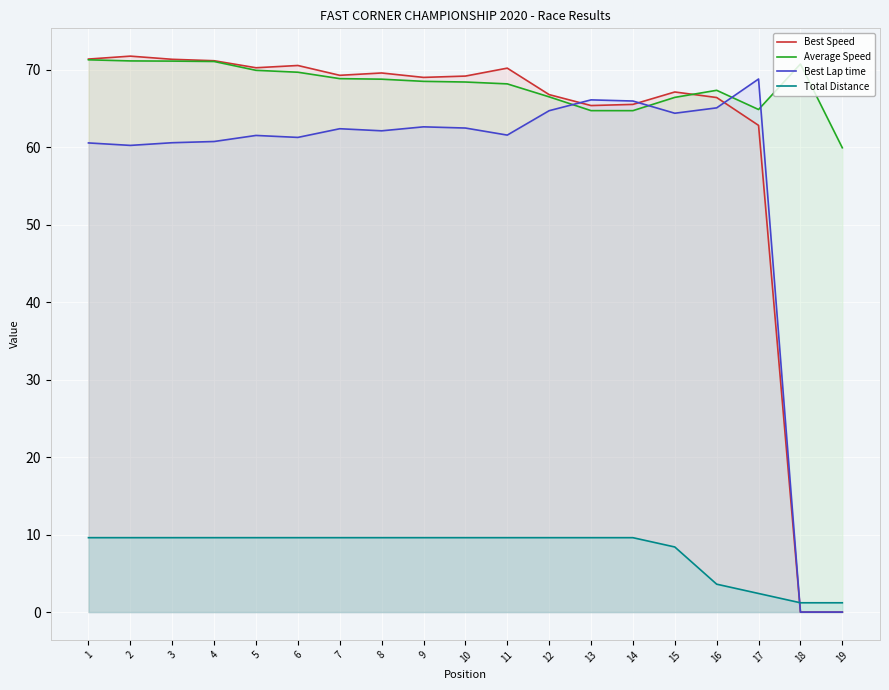

Which series has the largest range (max minus min)?

Best Speed